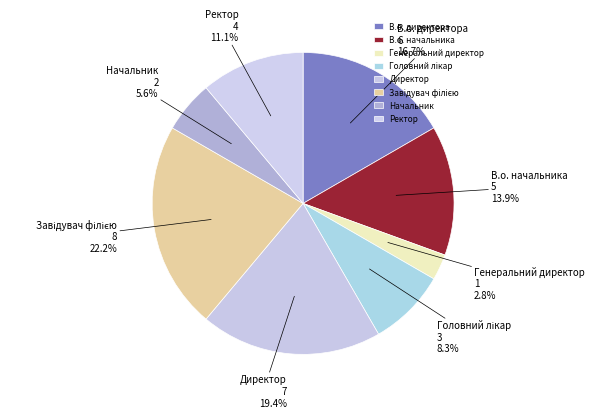

Is it true that Начальник is 6% of the pie?

True